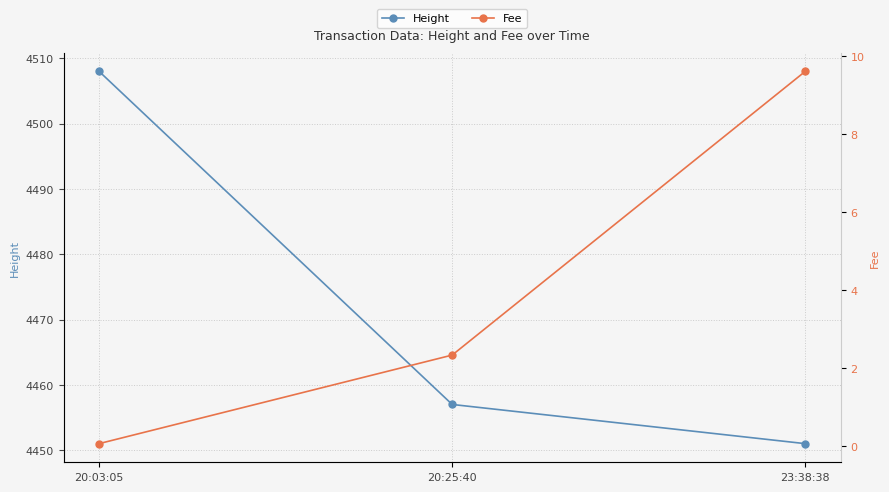

Is it true that Height equals 4457.0 at 20:25:40?

True